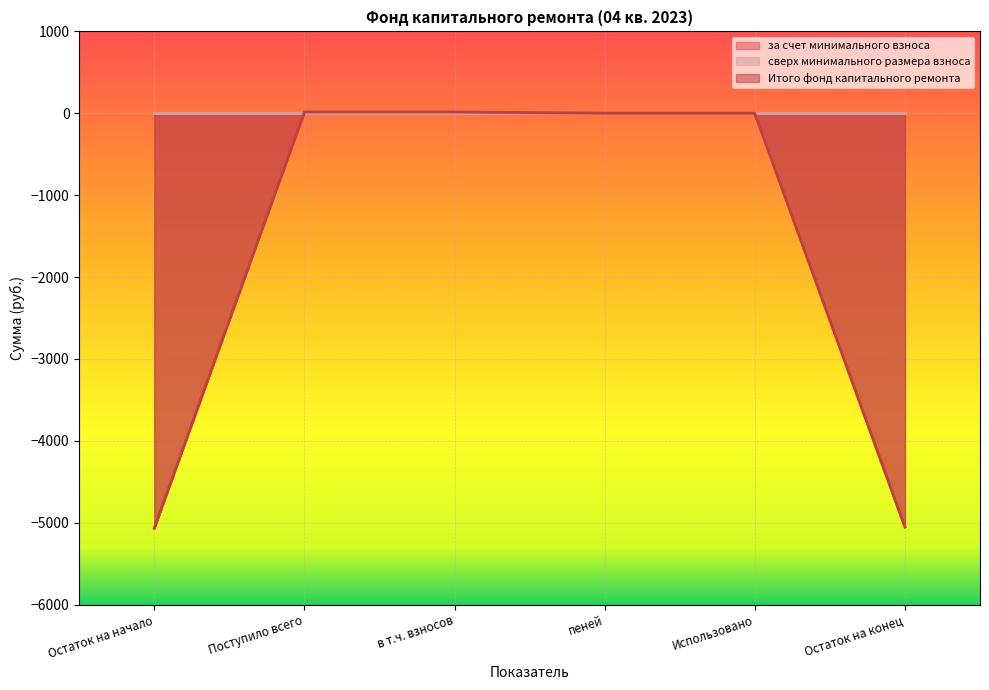

True or false: Итого фонд капитального ремонта and за счет минимального взноса cross at least once.

False